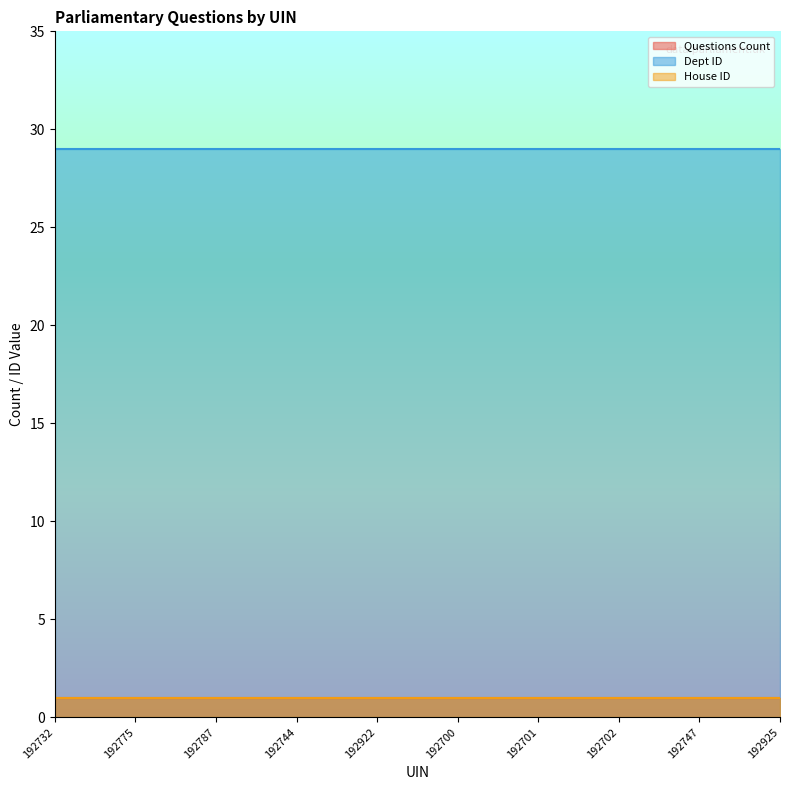

Which series has the widest spread of values?

Questions Count